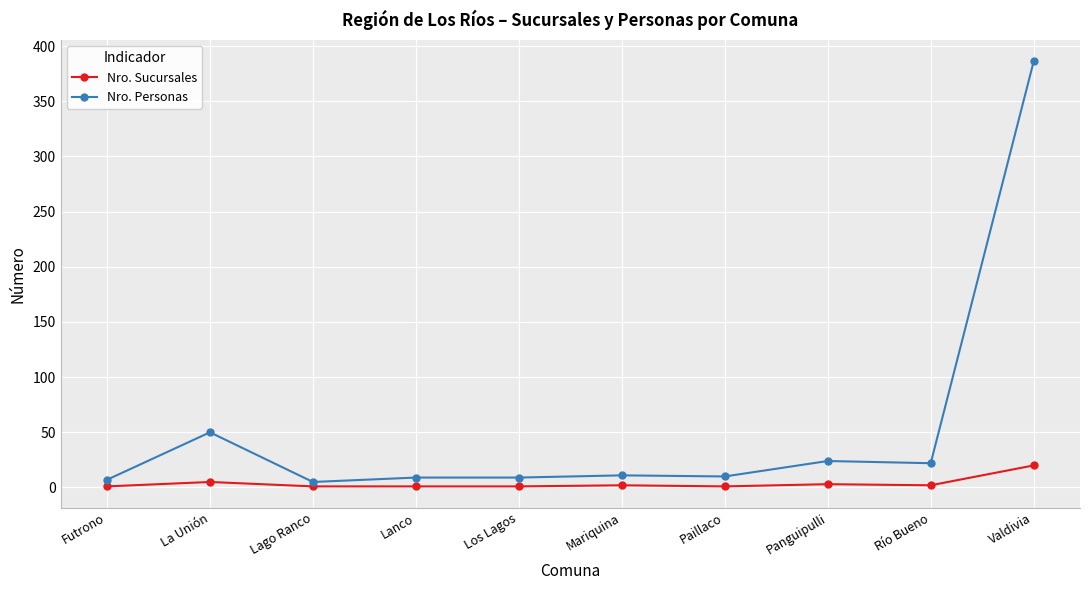

What is the label of the 3rd point from the left?

Lago Ranco